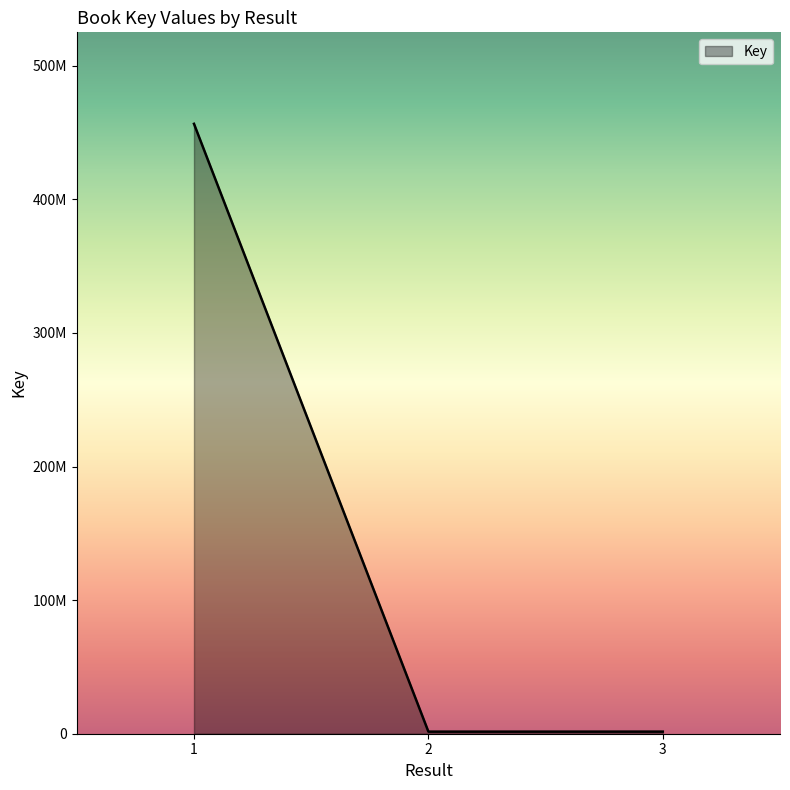

At which category does the chart reach its peak across all series?

1